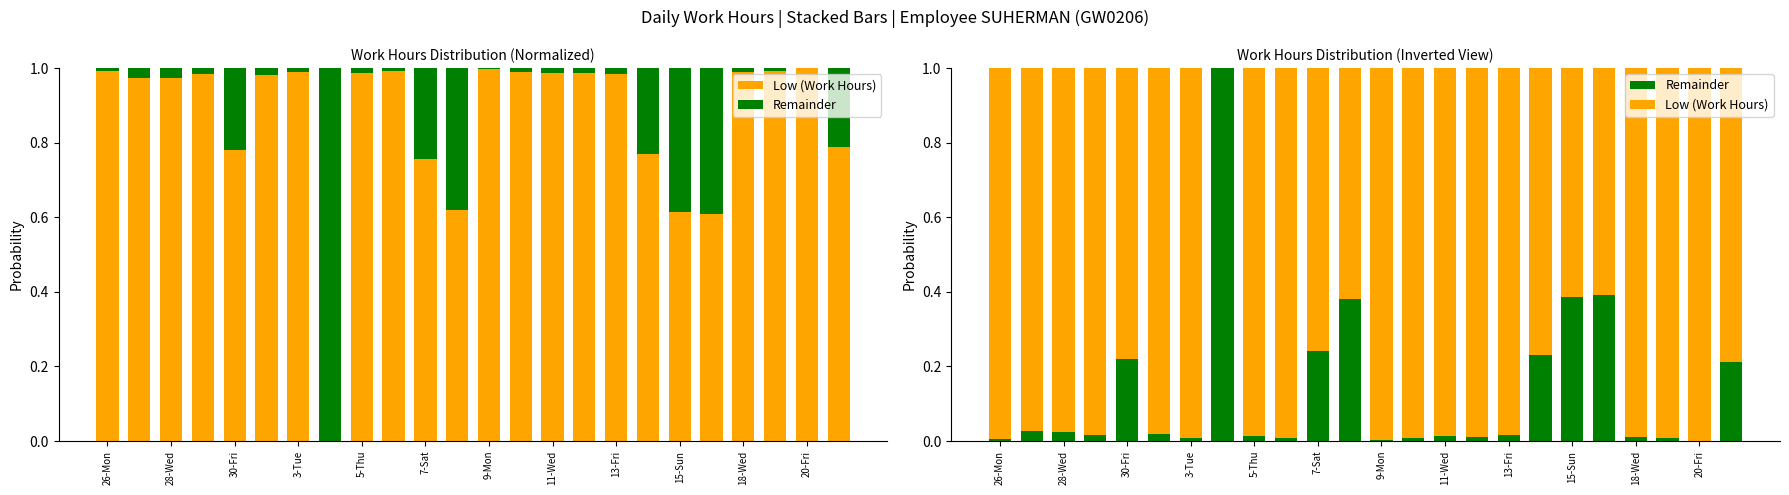

Are the bars horizontal?

No